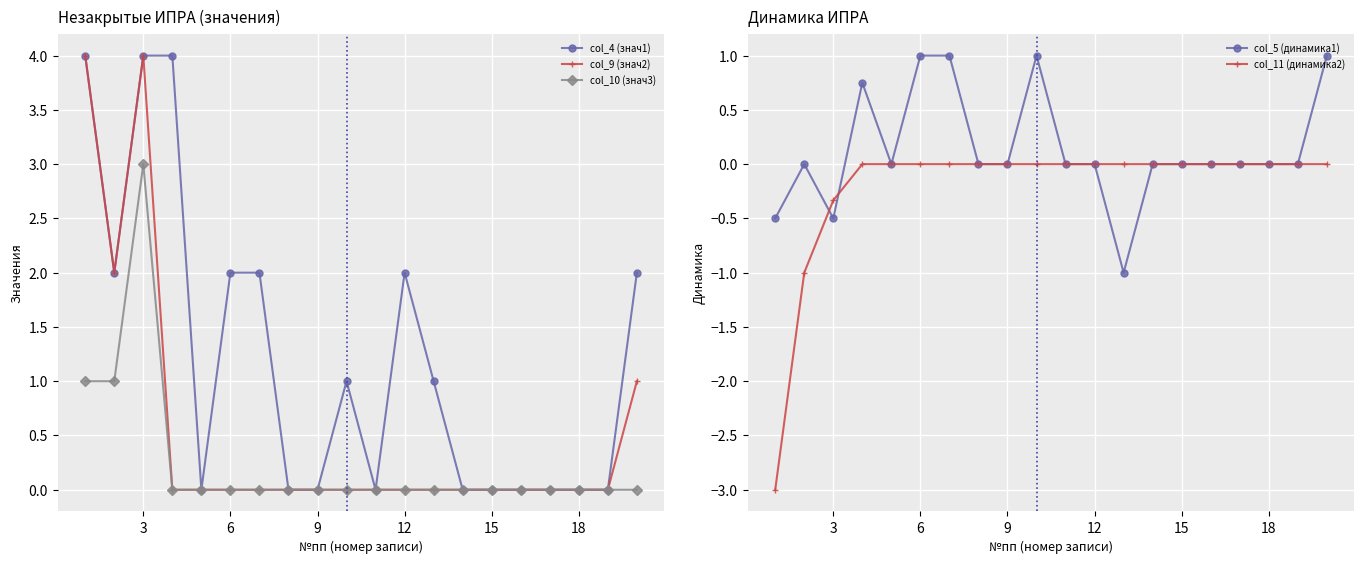

The value of col_4 (знач1) at 15 is 0. True or false?

True